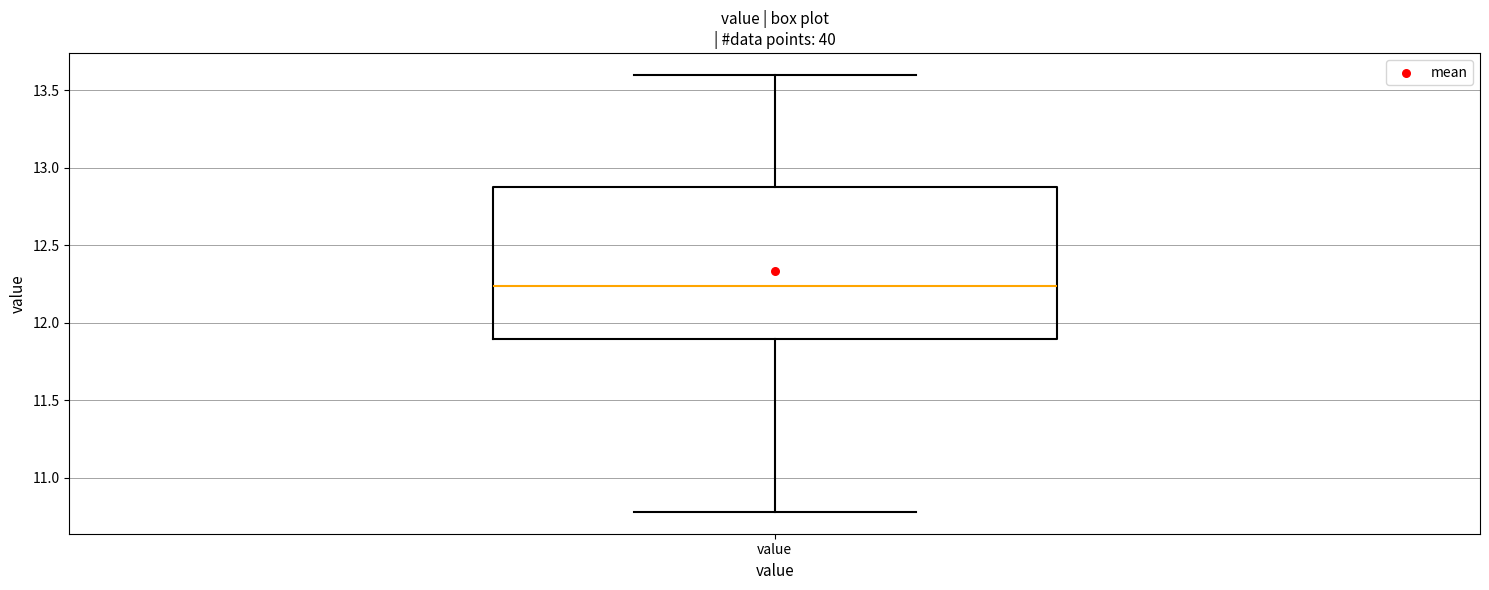

Read this box plot against the y-axis: the position of the median line, the range covered by the box, and the ends of both whiskers. The values are not printed on the chart, so give them approximately, as read against the axis.

median 12.25, box 11.90 to 12.90, whiskers 10.80 to 13.60